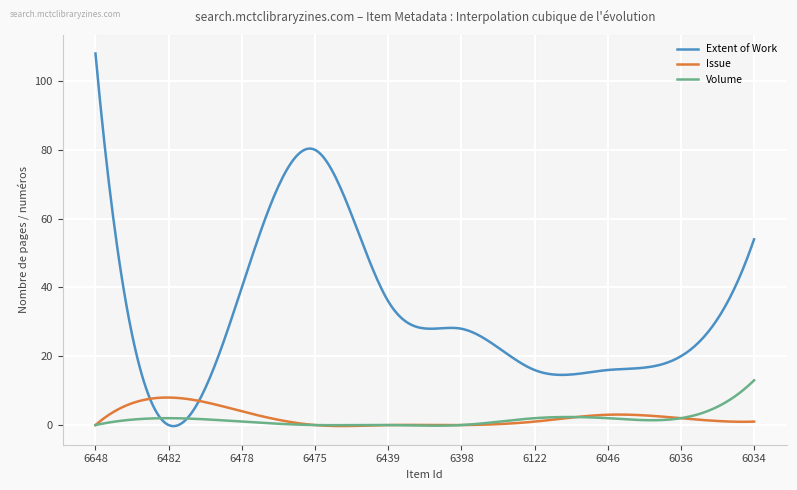

Does the chart have visible grid lines?

Yes